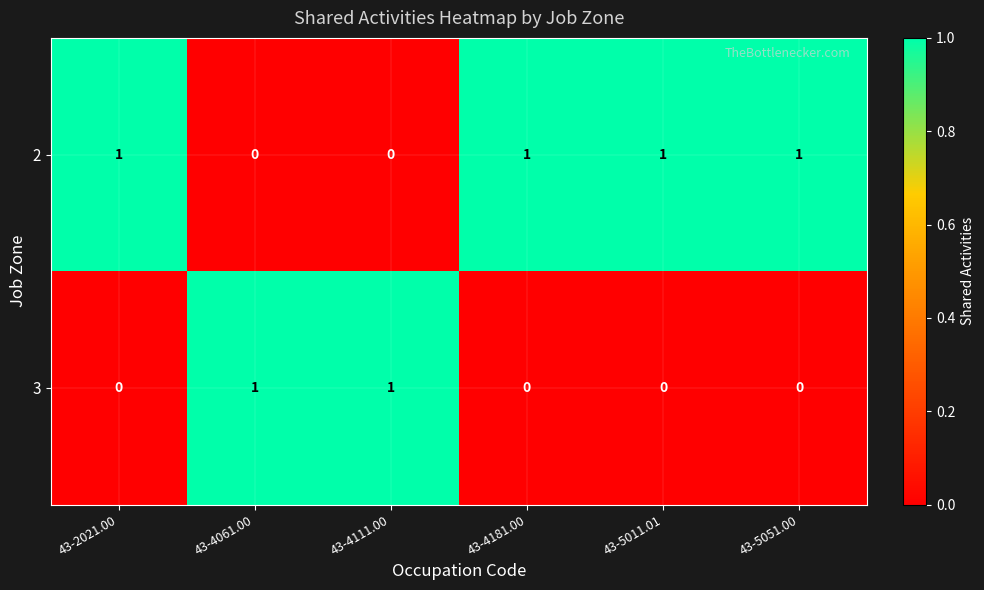

How many values in 3 are above zero?

2